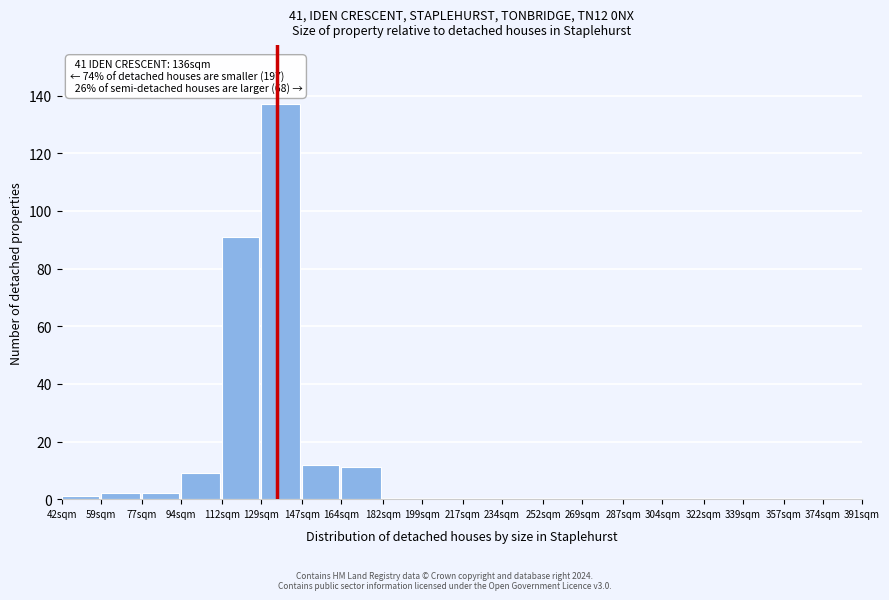

Reading left to right, what are all the values shown in this chart?

42sqm=1	59sqm=2	77sqm=2	94sqm=9	112sqm=91	129sqm=137	147sqm=12	164sqm=11	182sqm=0	199sqm=0	217sqm=0	234sqm=0	252sqm=0	269sqm=0	287sqm=0	304sqm=0	322sqm=0	339sqm=0	357sqm=0	374sqm=0